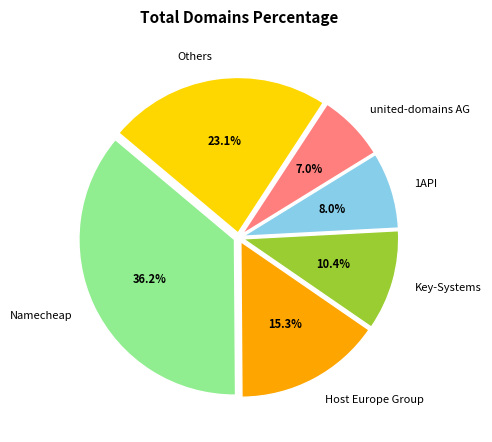

To the nearest percent, what is the average slice percentage?

17%